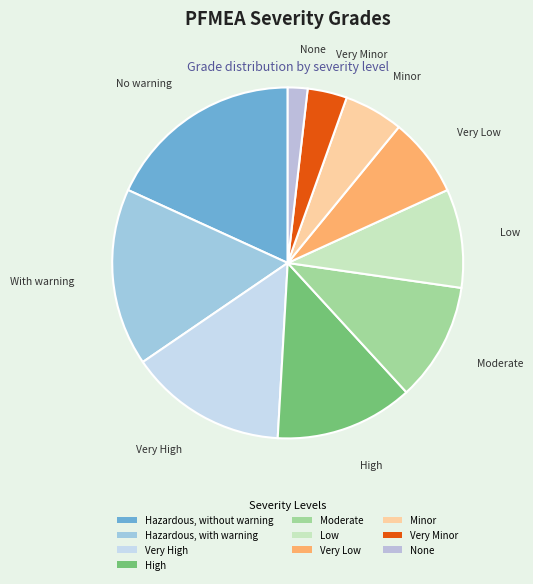

To the nearest percent, what portion does None represent?

2%